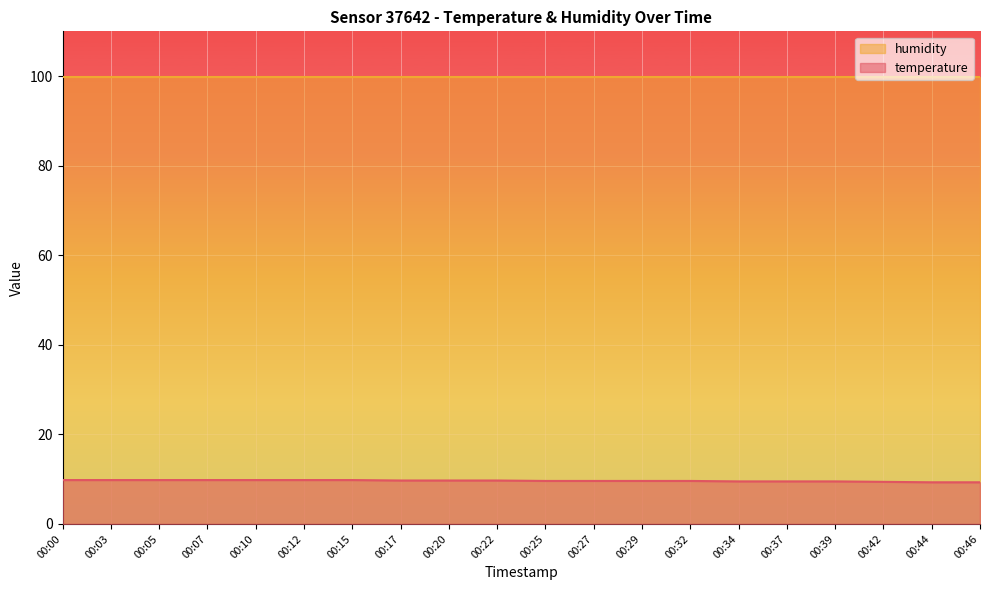

What is the ratio of the value at 00:05 to the value at 00:34?

1.0